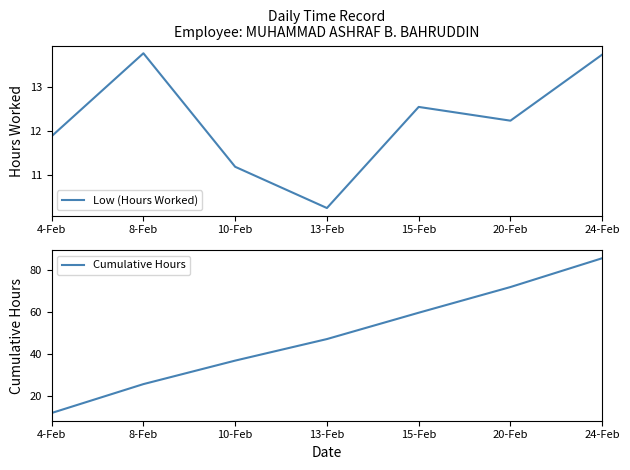

True or false: Low (Hours Worked) and Cumulative Hours intersect in this chart.

False